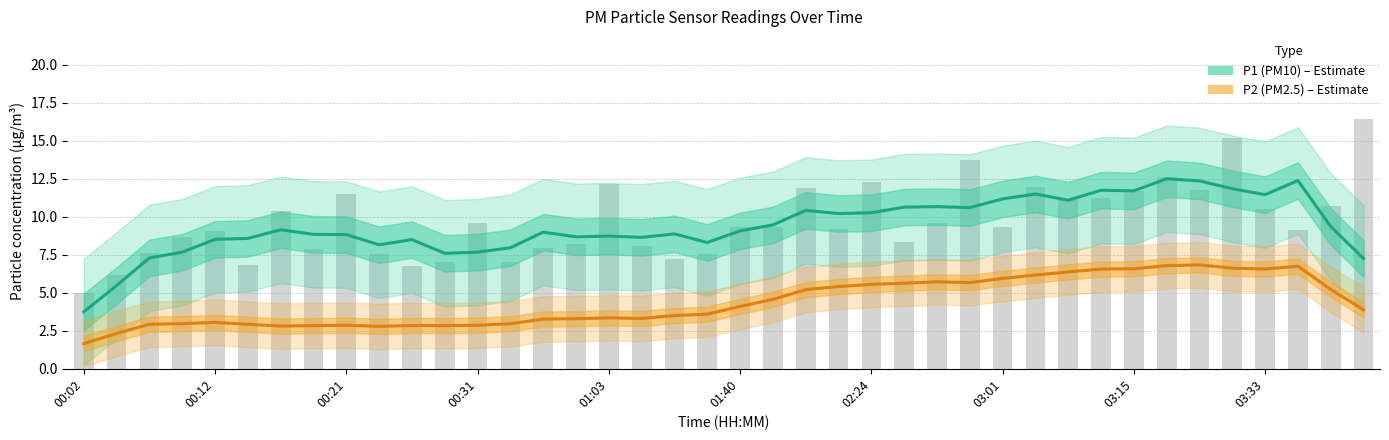

What is the minimum value shown in the chart?

1.7